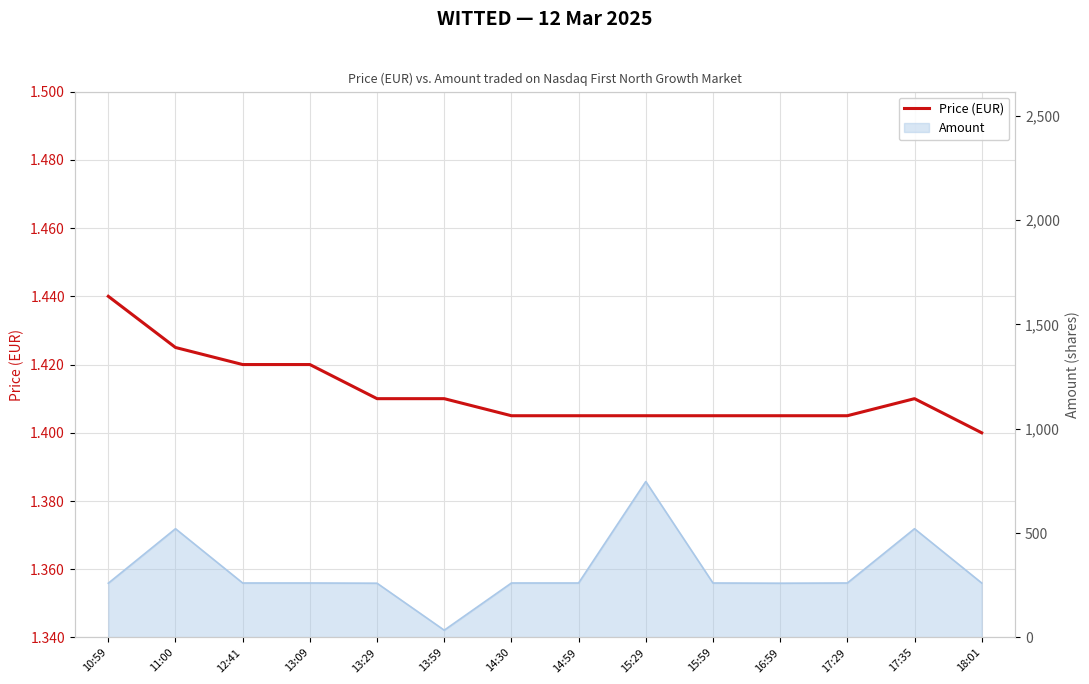

Reading right to left, list all the values displayed in this chart.

1.4	1.4	1.4	1.4	1.4	1.4	1.4	1.4	1.4	1.4	1.4	1.4	1.4	1.4